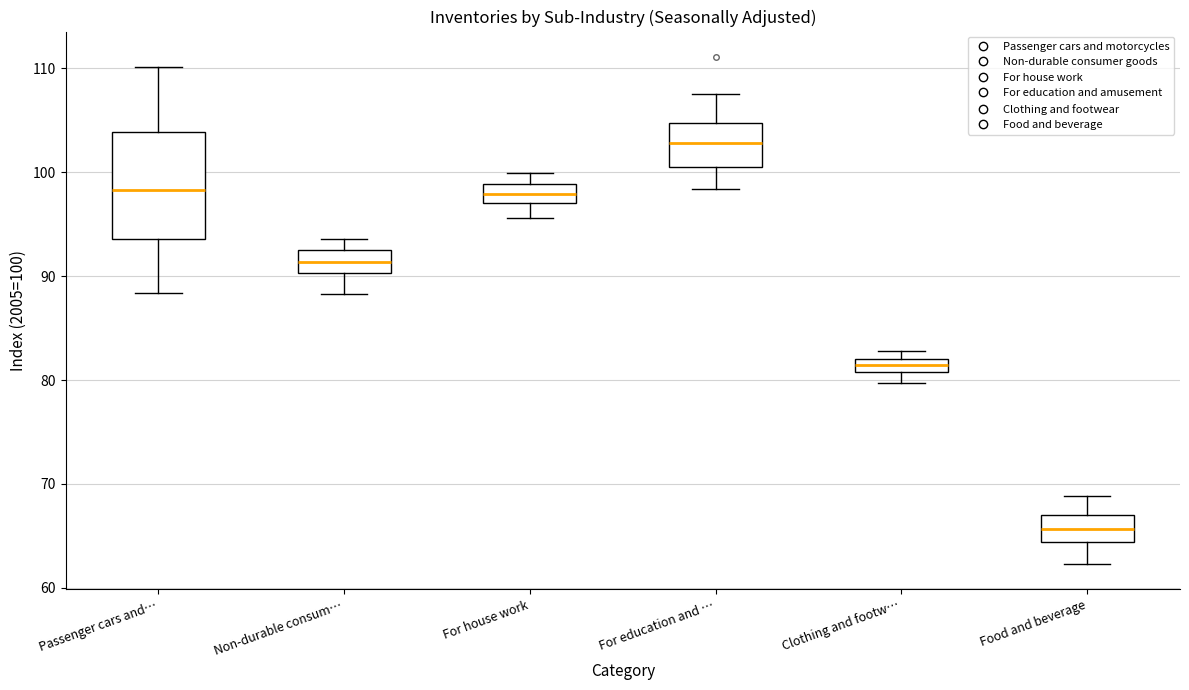

Which box's median line is the highest?

For education and …